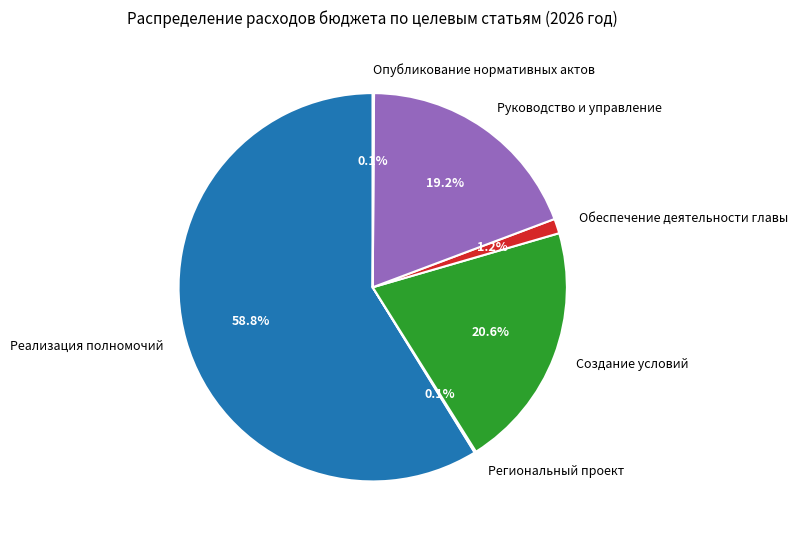

True or false: Обеспечение деятельности главы accounts for 1% of the total.

True